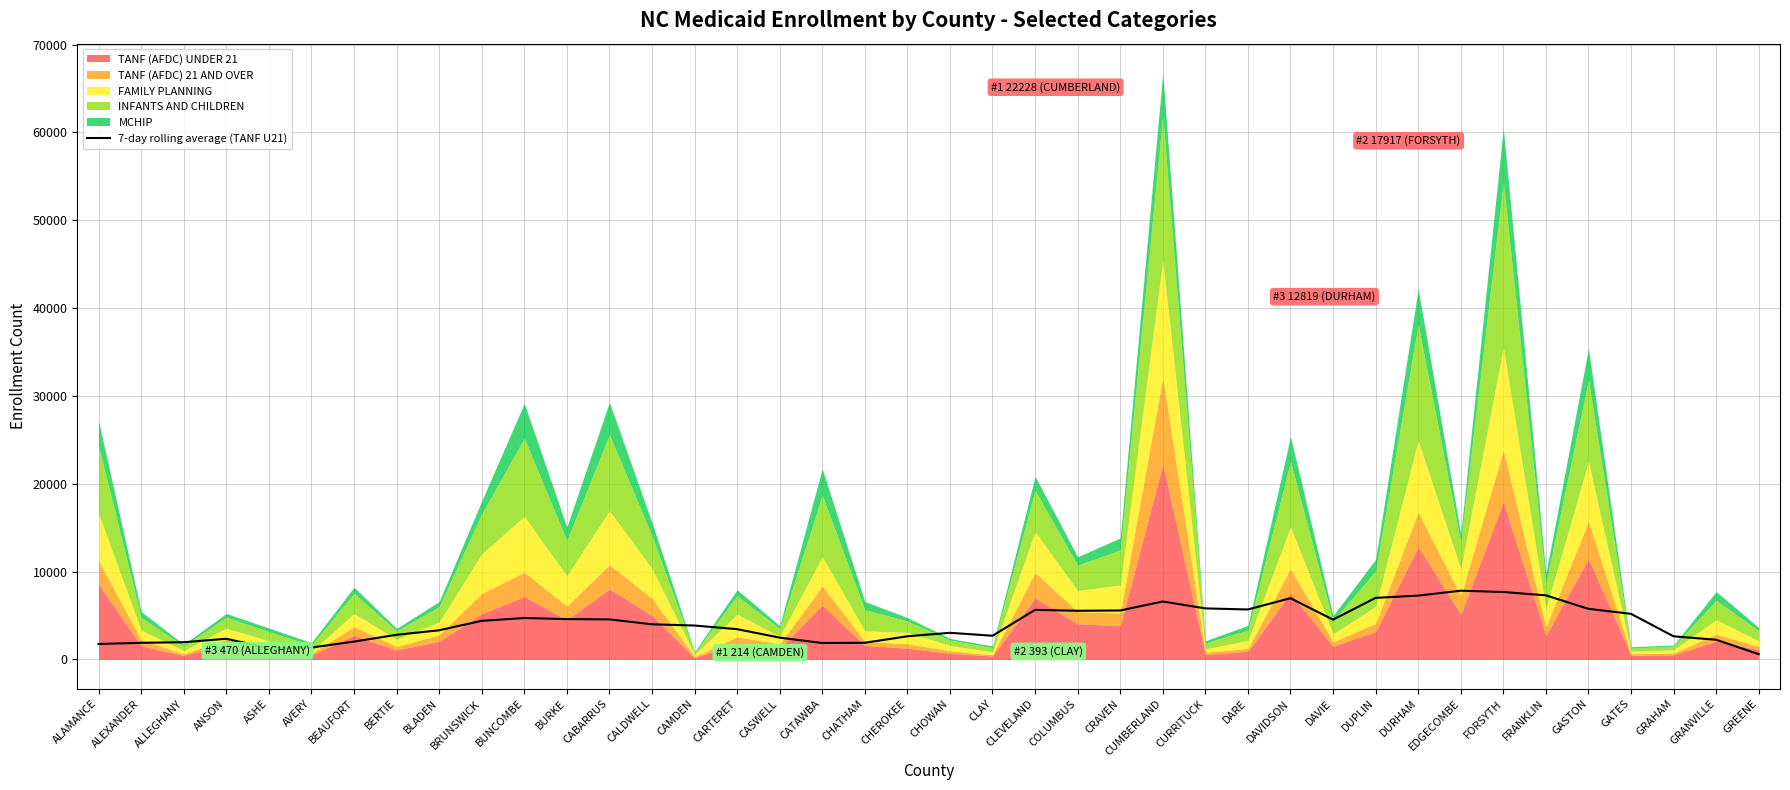

The value at GASTON is 1991.5. True or false?

False